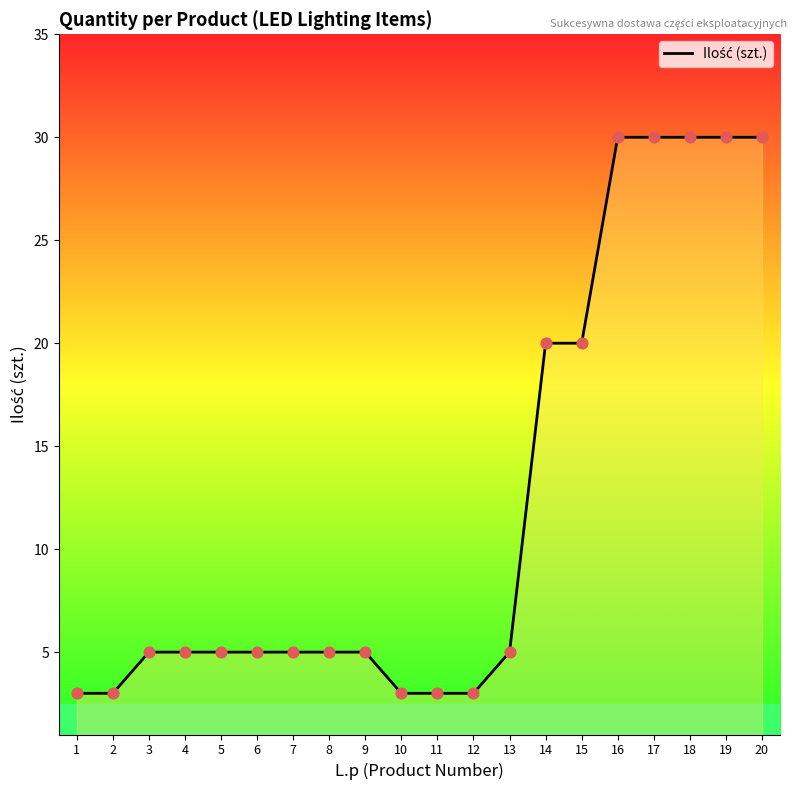

What is the change in value from 4 to 10?

-2